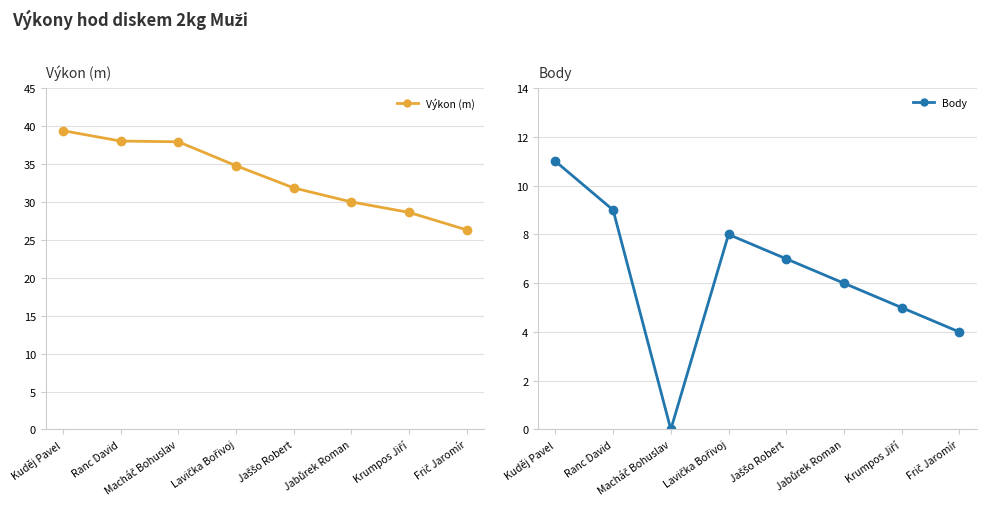

True or false: Body has more than 2 points higher than both neighbors.

False